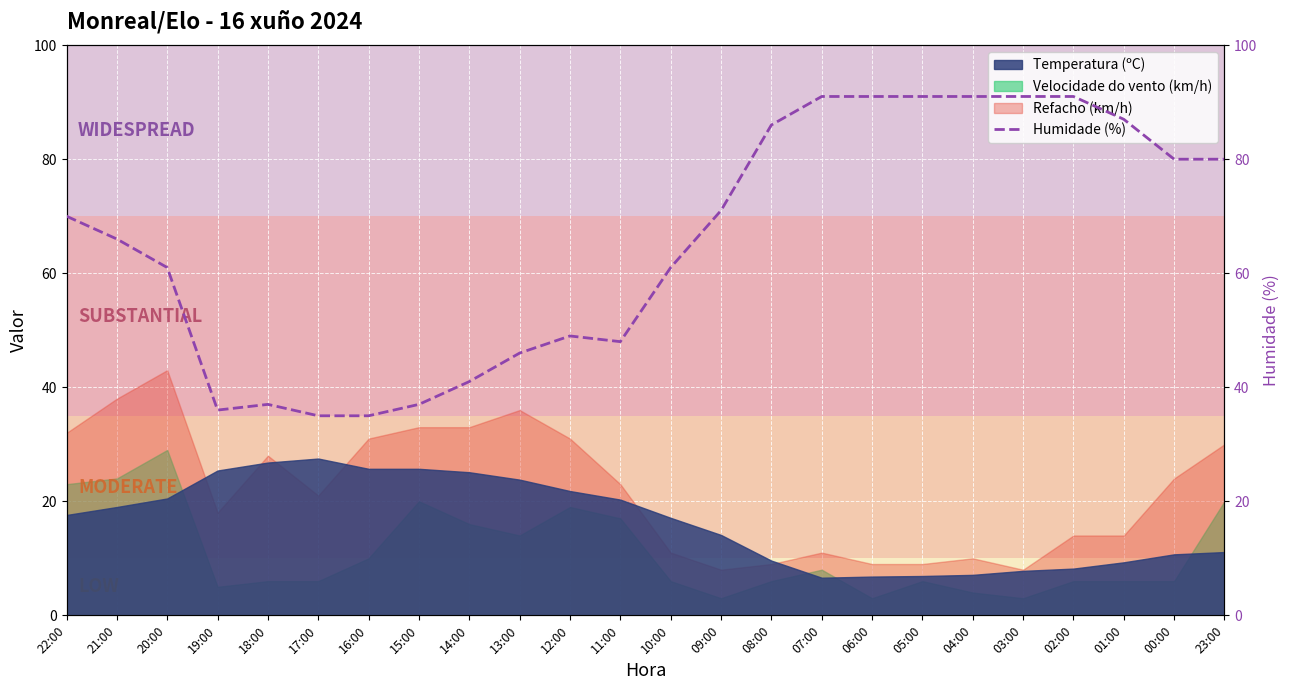

What is the highest value of the Refacho (km/h) series?

43.0